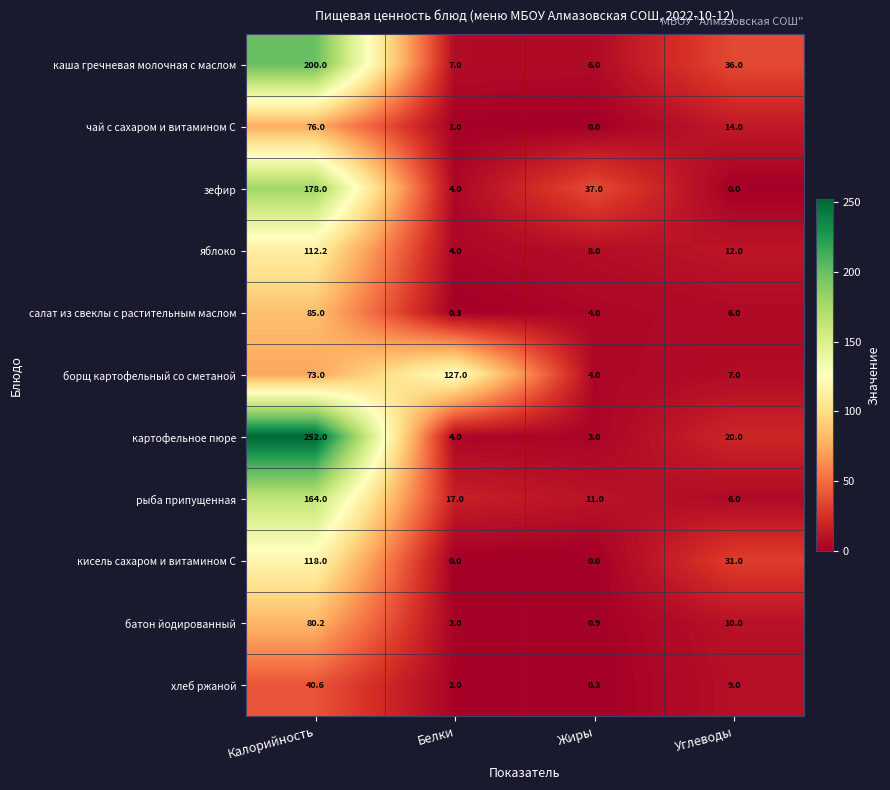

Where does the батон йодированный series first go above 10?

Калорийность